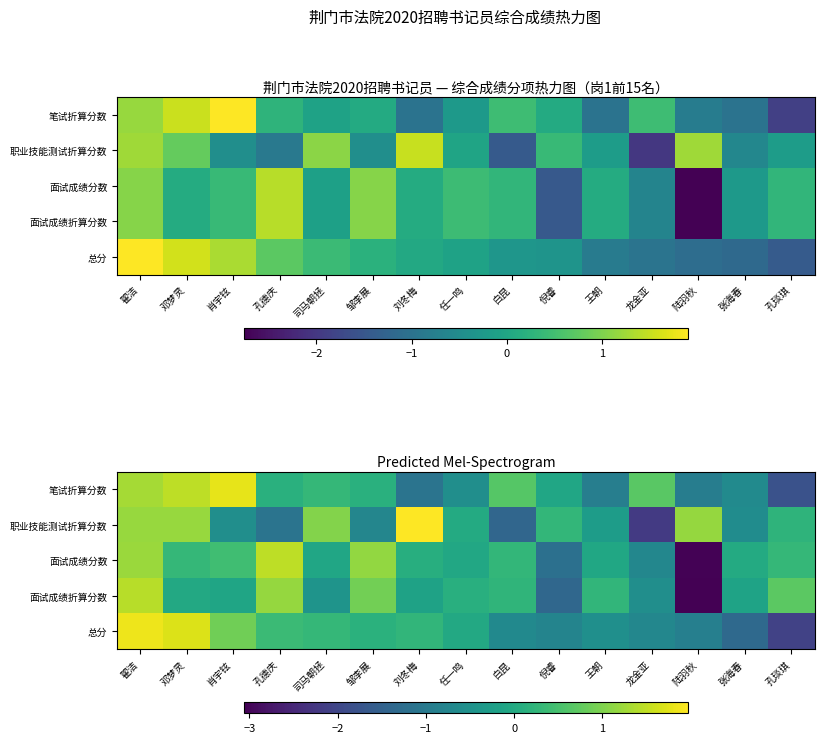

Which label corresponds to the smallest value in the chart?

陆羽秋